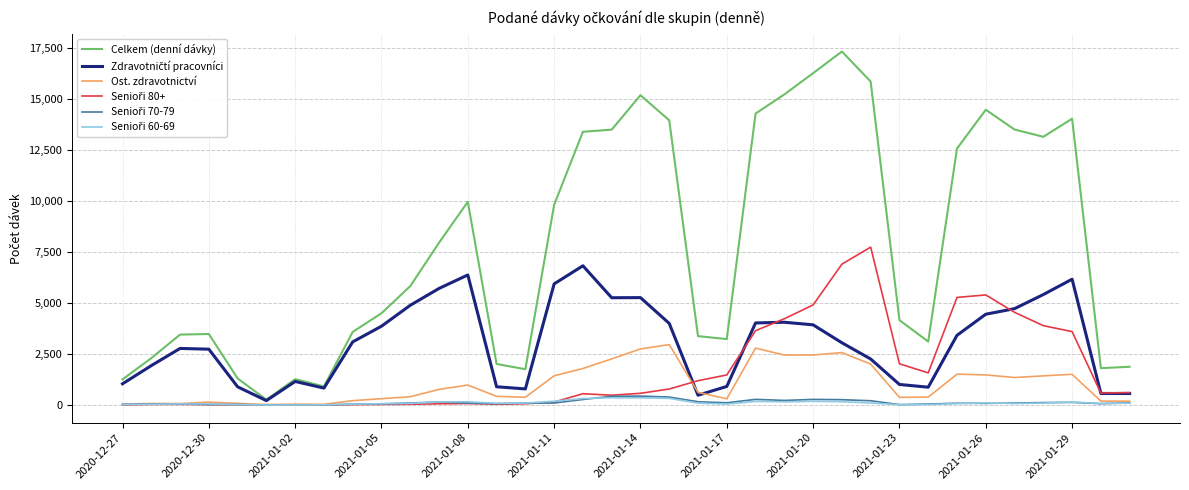

Which series has the widest spread of values?

Celkem (denní dávky)